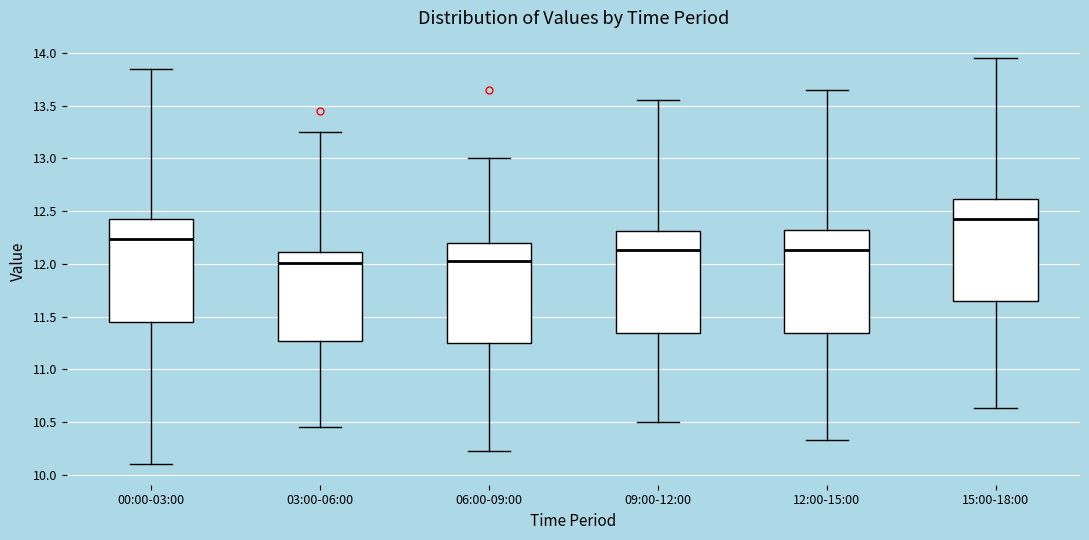

Reading left to right, transcribe this box plot: for each box, give where its median line is, the range the box spans, and where its two whiskers end, as read against the y-axis. The values are not printed on the chart, so give them approximately, as read against the axis.

00:00-03:00: median 12.25, box 11.45 to 12.45, whiskers 10.10 to 13.85
03:00-06:00: median 12.00, box 11.25 to 12.10, whiskers 10.45 to 13.25
06:00-09:00: median 12.05, box 11.25 to 12.20, whiskers 10.25 to 13.00
09:00-12:00: median 12.15, box 11.35 to 12.30, whiskers 10.50 to 13.55
12:00-15:00: median 12.15, box 11.35 to 12.30, whiskers 10.35 to 13.65
15:00-18:00: median 12.45, box 11.65 to 12.60, whiskers 10.65 to 13.95